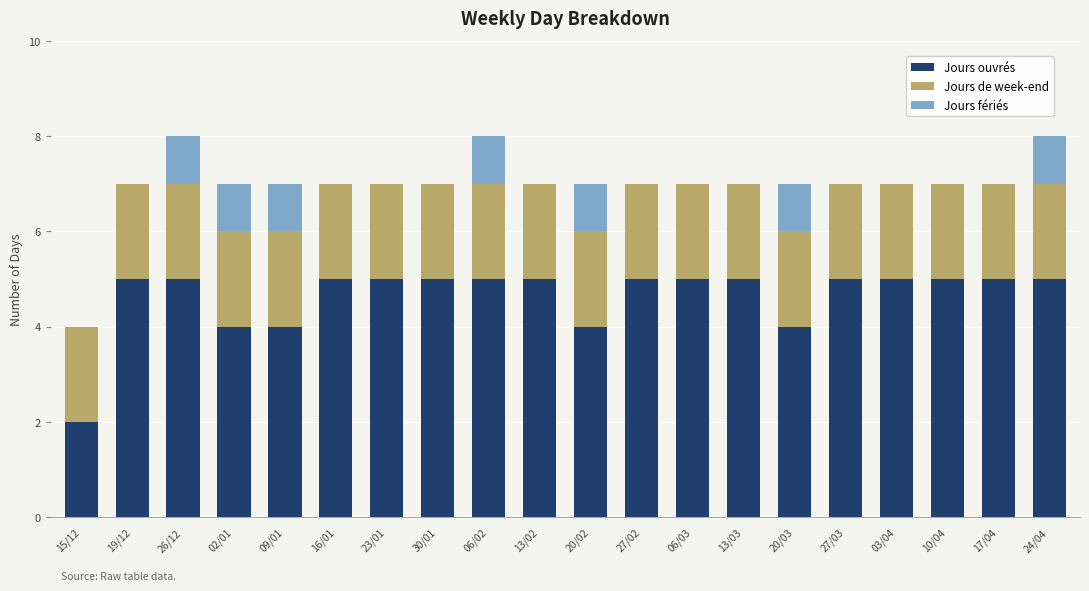

What is the sum of the Jours ouvrés values at 15/12 and 06/03?

7